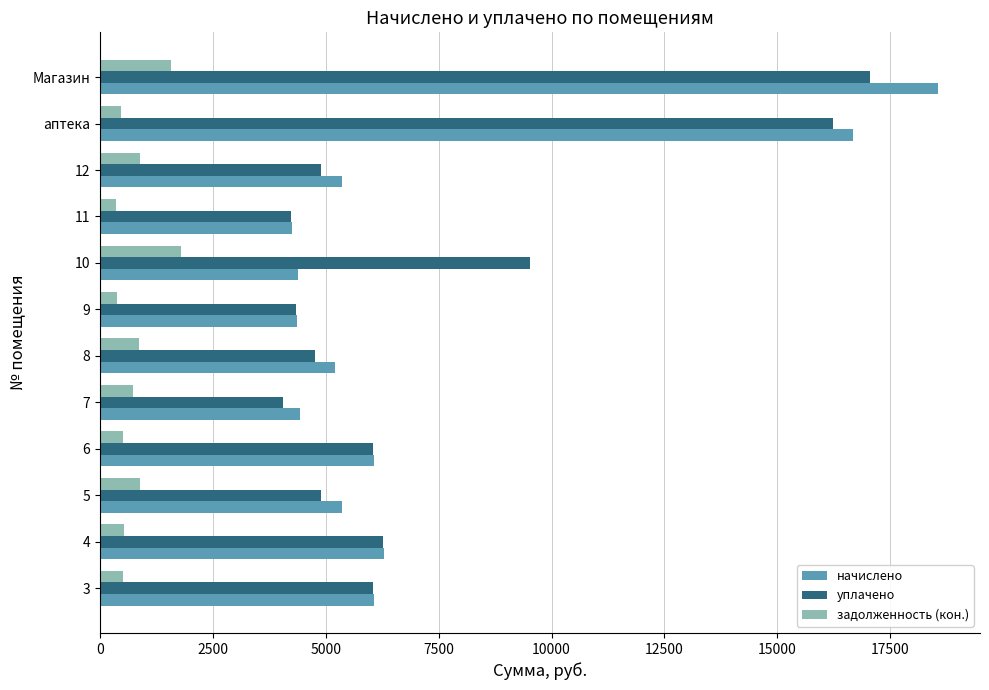

Which series changed the most between 10 and Магазин?

начислено